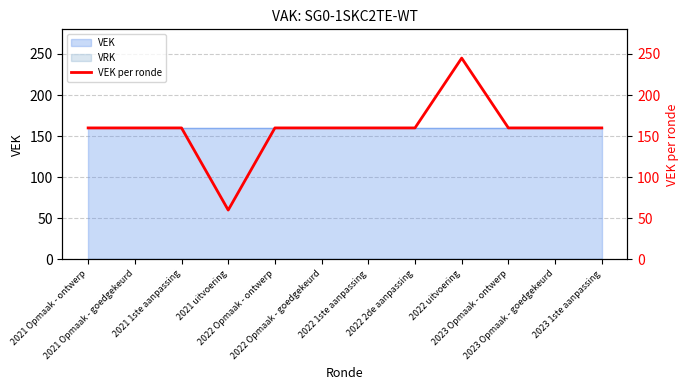

What is the sum of the values at 2022 Opmaak - goedgekeurd and 2022 2de aanpassing?

320